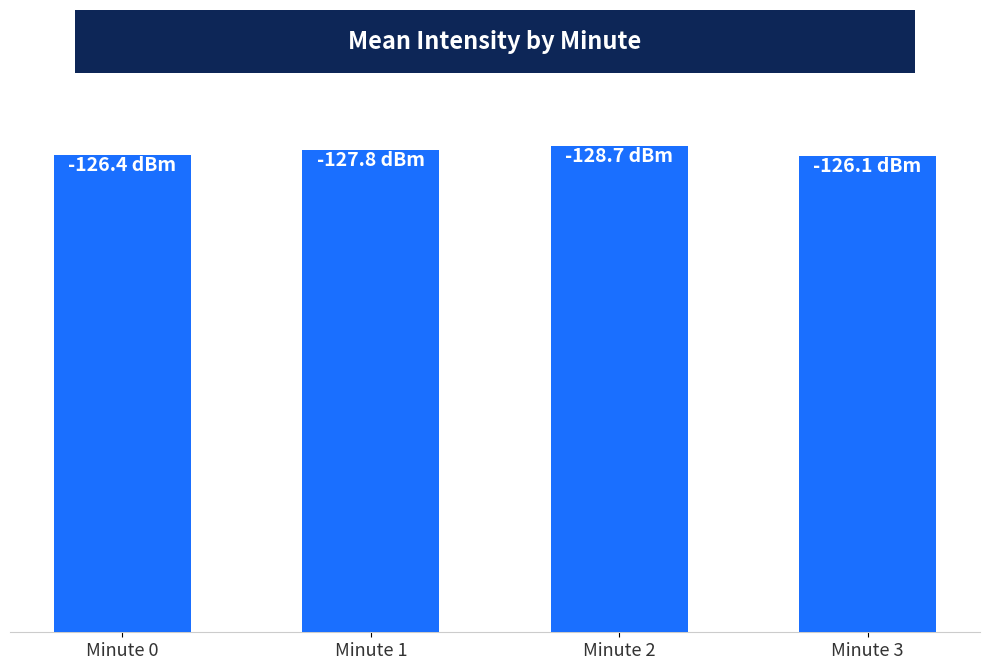

Reading left to right, what are all the values shown in this chart?

Minute 0=126.4	Minute 1=127.8	Minute 2=128.7	Minute 3=126.1